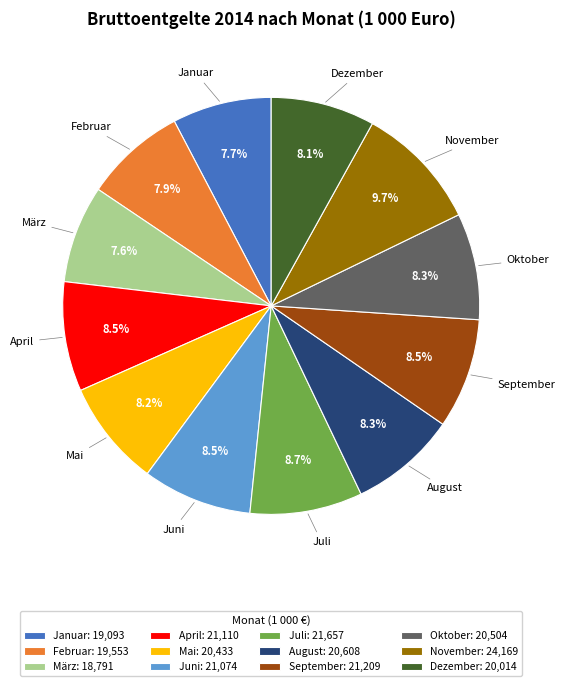

True or false: Dezember accounts for 2% of the total.

False